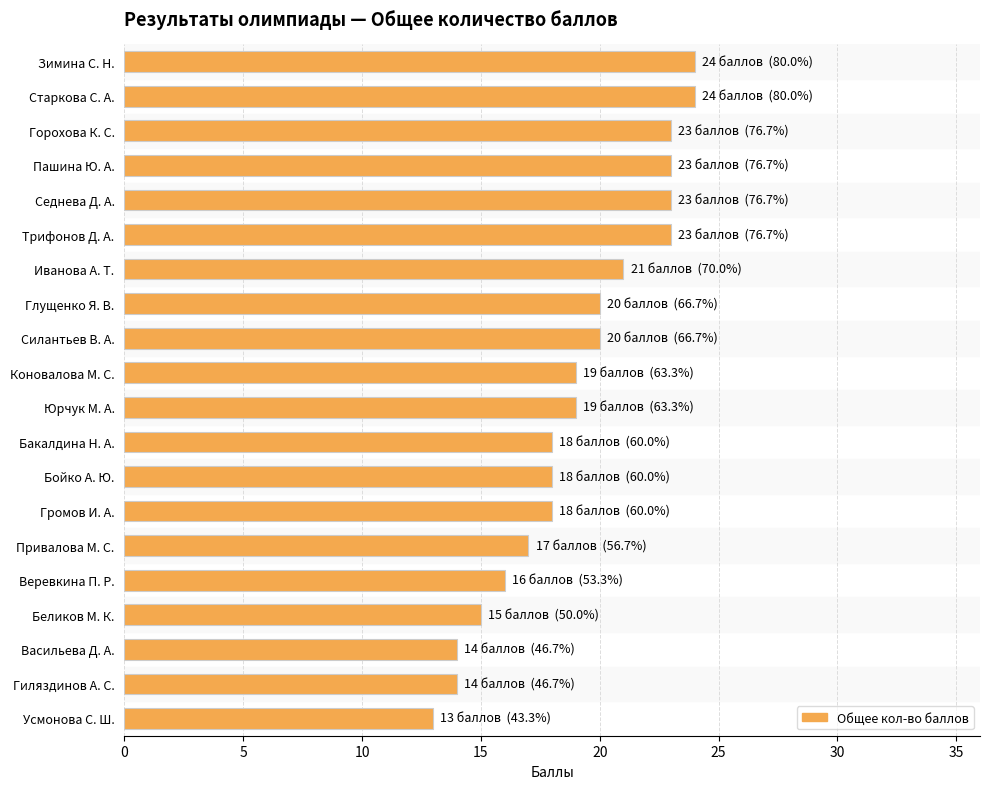

What is the minimum value shown in the chart?

13